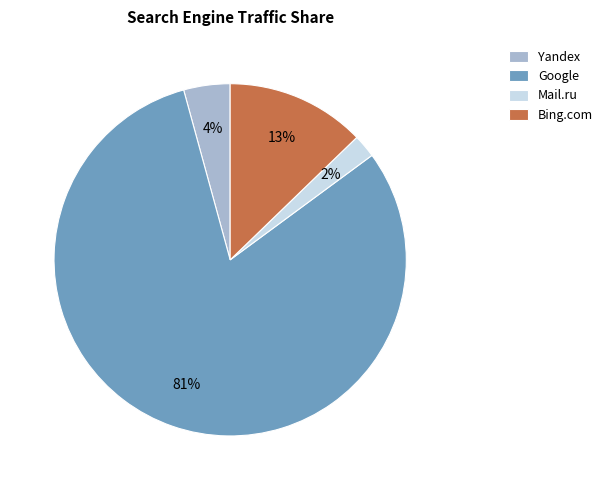

Rank the categories by value from highest to lowest.

Google, Bing.com, Yandex, Mail.ru